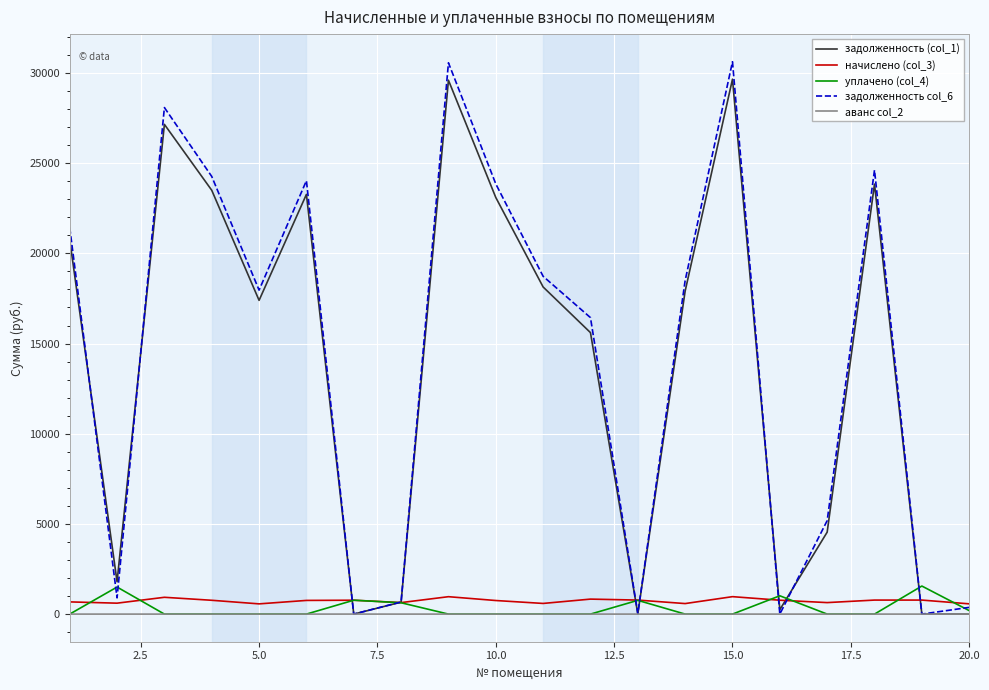

Is this an area chart (filled region under the line)?

No